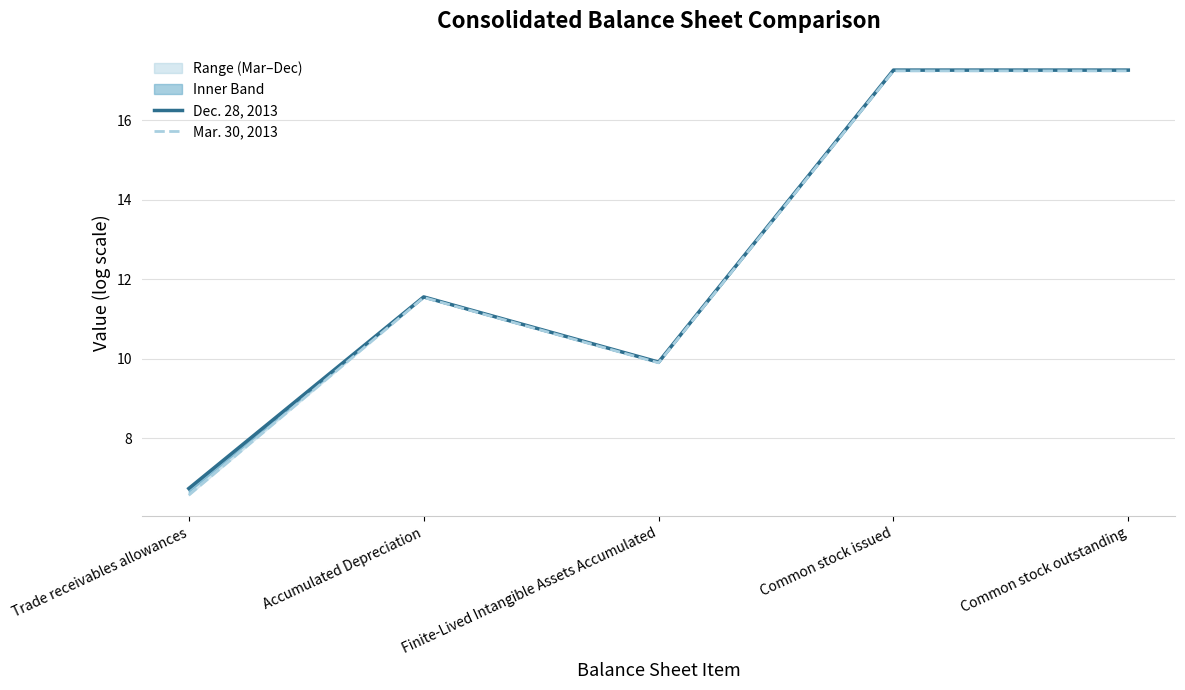

Where does the Mar. 30, 2013 series first go above 11?

Accumulated Depreciation